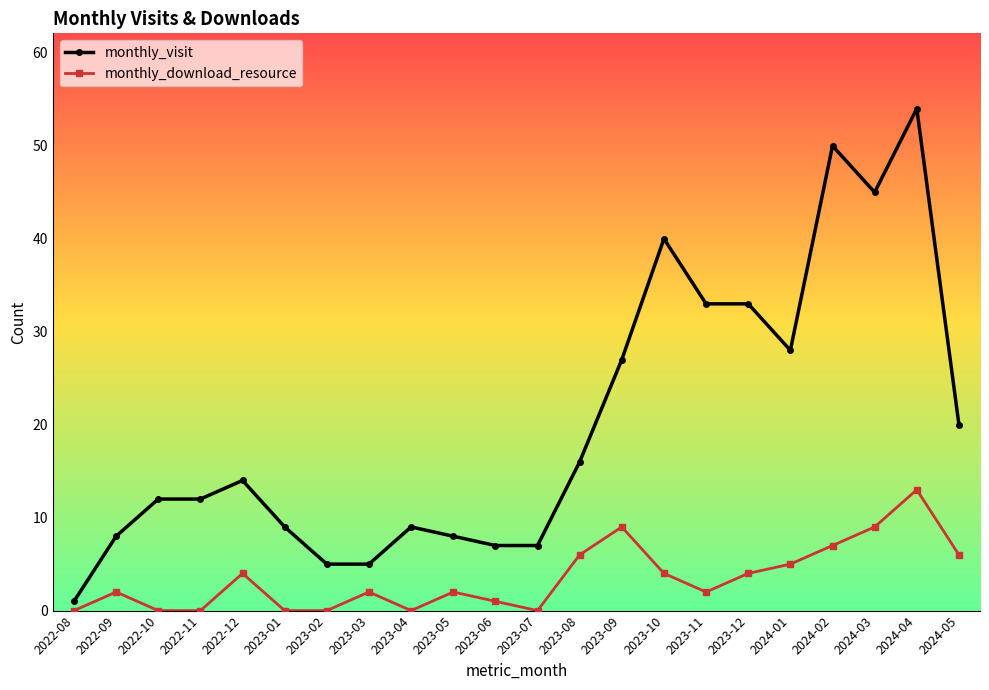

Which series has the largest range (max minus min)?

monthly_visit